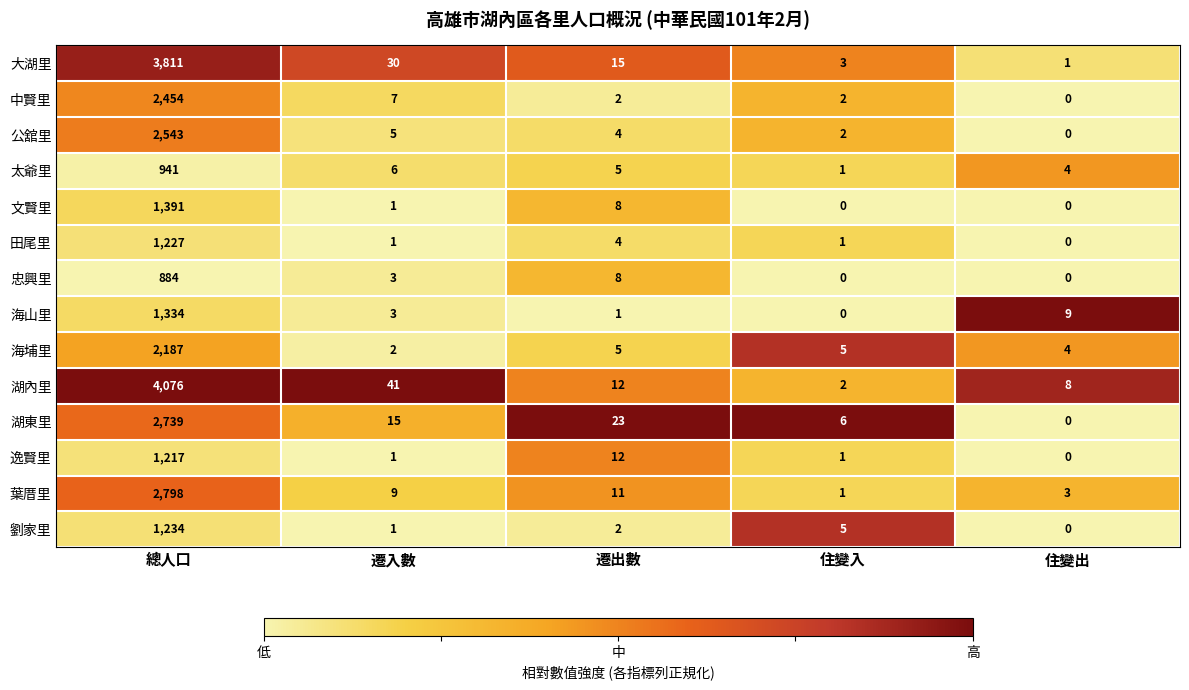

What is the spread (max minus min) of values at 總人口?

3192